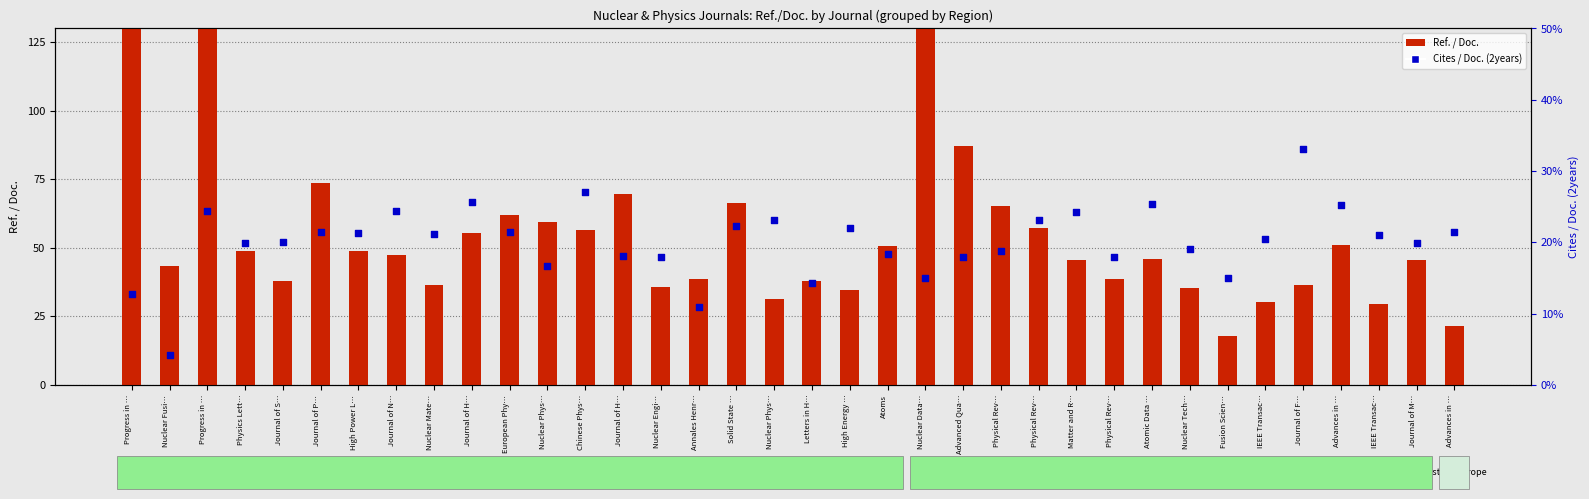

At how many categories does at least one series exceed 303?

1